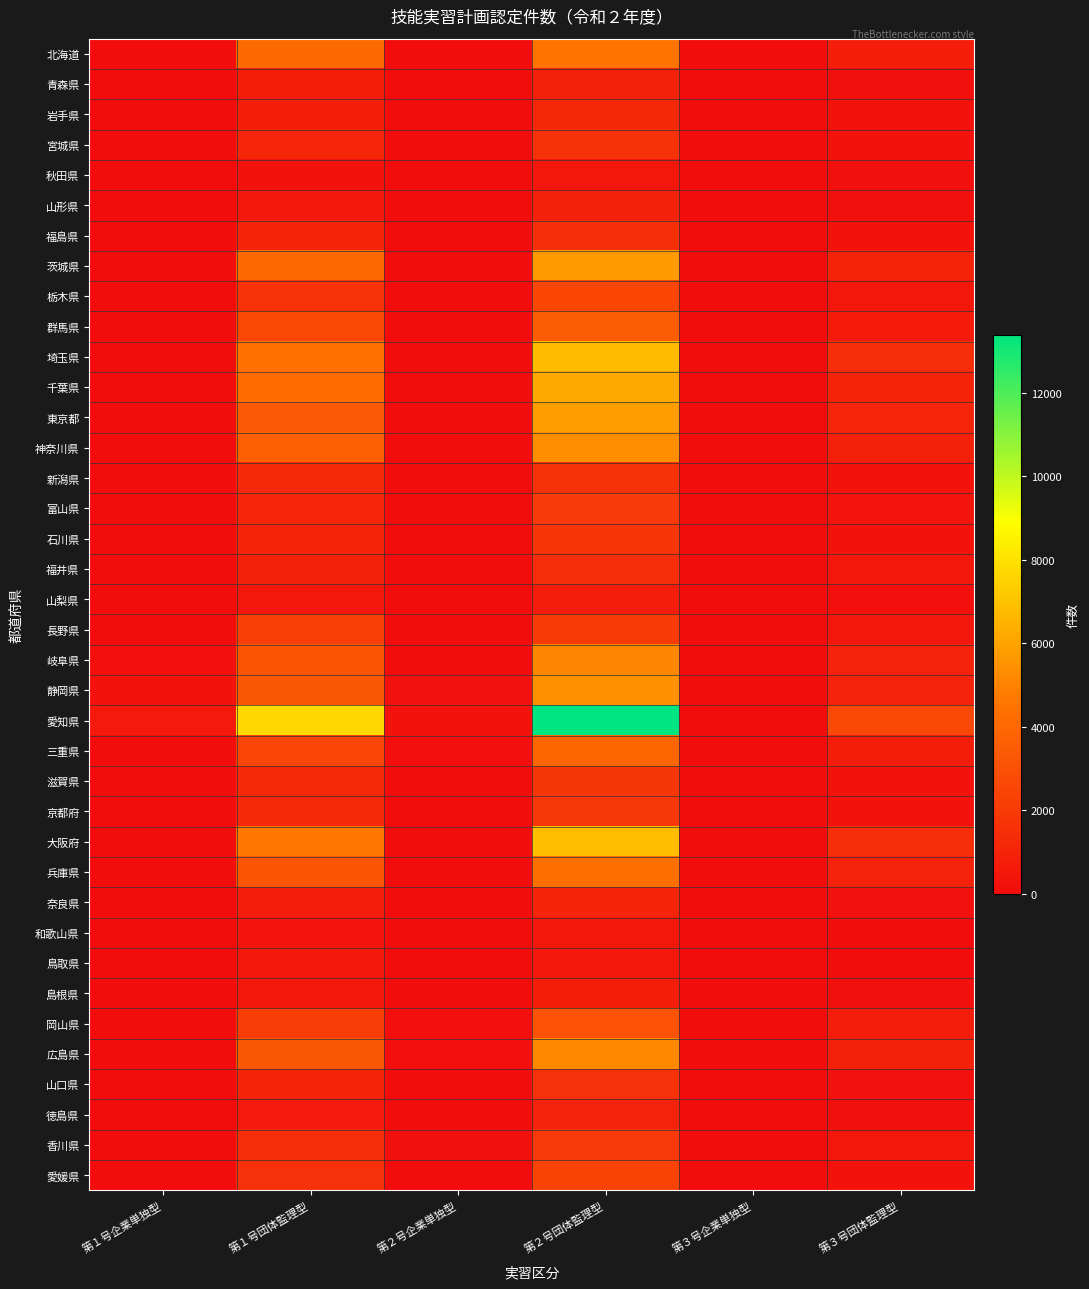

Reading left to right, transcribe all the data shown in this chart.

北海道: 第１号企業単独型=2	第１号団体監理型=4078	第２号企業単独型=12	第２号団体監理型=4511	第３号企業単独型=4	第３号団体監理型=835
青森県: 第１号企業単独型=5	第１号団体監理型=737	第２号企業単独型=5	第２号団体監理型=936	第３号企業単独型=10	第３号団体監理型=171
岩手県: 第１号企業単独型=50	第１号団体監理型=769	第２号企業単独型=9	第２号団体監理型=1151	第３号企業単独型=0	第３号団体監理型=268
宮城県: 第１号企業単独型=8	第１号団体監理型=1146	第２号企業単独型=2	第２号団体監理型=1668	第３号企業単独型=0	第３号団体監理型=307
秋田県: 第１号企業単独型=0	第１号団体監理型=310	第２号企業単独型=2	第２号団体監理型=520	第３号企業単独型=3	第３号団体監理型=164
山形県: 第１号企業単独型=3	第１号団体監理型=488	第２号企業単独型=10	第２号団体監理型=892	第３号企業単独型=1	第３号団体監理型=179
福島県: 第１号企業単独型=37	第１号団体監理型=1017	第２号企業単独型=13	第２号団体監理型=1568	第３号企業単独型=0	第３号団体監理型=328
茨城県: 第１号企業単独型=40	第１号団体監理型=4054	第２号企業単独型=37	第２号団体監理型=5738	第３号企業単独型=8	第３号団体監理型=1048
栃木県: 第１号企業単独型=76	第１号団体監理型=1695	第２号企業単独型=28	第２号団体監理型=2557	第３号企業単独型=4	第３号団体監理型=468
群馬県: 第１号企業単独型=94	第１号団体監理型=2567	第２号企業単独型=34	第２号団体監理型=3524	第３号企業単独型=5	第３号団体監理型=649
埼玉県: 第１号企業単独型=72	第１号団体監理型=4348	第２号企業単独型=47	第２号団体監理型=6771	第３号企業単独型=12	第３号団体監理型=1417
千葉県: 第１号企業単独型=22	第１号団体監理型=4142	第２号企業単独型=17	第２号団体監理型=6185	第３号企業単独型=11	第３号団体監理型=1064
東京都: 第１号企業単独型=27	第１号団体監理型=3384	第２号企業単独型=103	第２号団体監理型=5853	第３号企業単独型=6	第３号団体監理型=1131
神奈川県: 第１号企業単独型=56	第１号団体監理型=3636	第２号企業単独型=48	第２号団体監理型=5305	第３号企業単独型=3	第３号団体監理型=910
新潟県: 第１号企業単独型=57	第１号団体監理型=1234	第２号企業単独型=20	第２号団体監理型=1650	第３号企業単独型=0	第３号団体監理型=357
富山県: 第１号企業単独型=33	第１号団体監理型=1145	第２号企業単独型=21	第２号団体監理型=2032	第３号企業単独型=2	第３号団体監理型=373
石川県: 第１号企業単独型=13	第１号団体監理型=1038	第２号企業単独型=17	第２号団体監理型=1782	第３号企業単独型=3	第３号団体監理型=366
福井県: 第１号企業単独型=11	第１号団体監理型=898	第２号企業単独型=13	第２号団体監理型=1432	第３号企業単独型=0	第３号団体監理型=459
山梨県: 第１号企業単独型=4	第１号団体監理型=489	第２号企業単独型=5	第２号団体監理型=706	第３号企業単独型=0	第３号団体監理型=150
長野県: 第１号企業単独型=67	第１号団体監理型=2209	第２号企業単独型=48	第２号団体監理型=2051	第３号企業単独型=2	第３号団体監理型=481
岐阜県: 第１号企業単独型=127	第１号団体監理型=3147	第２号企業単独型=67	第２号団体監理型=5106	第３号企業単独型=19	第３号団体監理型=973
静岡県: 第１号企業単独型=284	第１号団体監理型=3309	第２号企業単独型=237	第２号団体監理型=5429	第３号企業単独型=63	第３号団体監理型=993
愛知県: 第１号企業単独型=579	第１号団体監理型=7707	第２号企業単独型=284	第２号団体監理型=13387	第３号企業単独型=21	第３号団体監理型=2595
三重県: 第１号企業単独型=49	第１号団体監理型=2487	第２号企業単独型=109	第２号団体監理型=3915	第３号企業単独型=11	第３号団体監理型=759
滋賀県: 第１号企業単独型=46	第１号団体監理型=1305	第２号企業単独型=42	第２号団体監理型=1844	第３号企業単独型=0	第３号団体監理型=272
京都府: 第１号企業単独型=25	第１号団体監理型=1244	第２号企業単独型=29	第２号団体監理型=1902	第３号企業単独型=0	第３号団体監理型=305
大阪府: 第１号企業単独型=39	第１号団体監理型=4636	第２号企業単独型=38	第２号団体監理型=6845	第３号企業単独型=15	第３号団体監理型=1425
兵庫県: 第１号企業単独型=52	第１号団体監理型=3228	第２号企業単独型=35	第２号団体監理型=4314	第３号企業単独型=29	第３号団体監理型=947
奈良県: 第１号企業単独型=14	第１号団体監理型=717	第２号企業単独型=5	第２号団体監理型=1061	第３号企業単独型=0	第３号団体監理型=245
和歌山県: 第１号企業単独型=22	第１号団体監理型=414	第２号企業単独型=2	第２号団体監理型=514	第３号企業単独型=0	第３号団体監理型=97
鳥取県: 第１号企業単独型=42	第１号団体監理型=434	第２号企業単独型=52	第２号団体監理型=525	第３号企業単独型=9	第３号団体監理型=95
島根県: 第１号企業単独型=20	第１号団体監理型=461	第２号企業単独型=5	第２号団体監理型=739	第３号企業単独型=10	第３号団体監理型=176
岡山県: 第１号企業単独型=76	第１号団体監理型=2116	第２号企業単独型=155	第２号団体監理型=3126	第３号企業単独型=16	第３号団体監理型=711
広島県: 第１号企業単独型=81	第１号団体監理型=3266	第２号企業単独型=151	第２号団体監理型=5127	第３号企業単独型=29	第３号団体監理型=937
山口県: 第１号企業単独型=15	第１号団体監理型=1073	第２号企業単独型=21	第２号団体監理型=1607	第３号企業単独型=0	第３号団体監理型=237
徳島県: 第１号企業単独型=0	第１号団体監理型=606	第２号企業単独型=0	第２号団体監理型=987	第３号企業単独型=0	第３号団体監理型=184
香川県: 第１号企業単独型=70	第１号団体監理型=1443	第２号企業単独型=160	第２号団体監理型=1967	第３号企業単独型=32	第３号団体監理型=457
愛媛県: 第１号企業単独型=35	第１号団体監理型=1588	第２号企業単独型=102	第２号団体監理型=2426	第３号企業単独型=3	第３号団体監理型=365